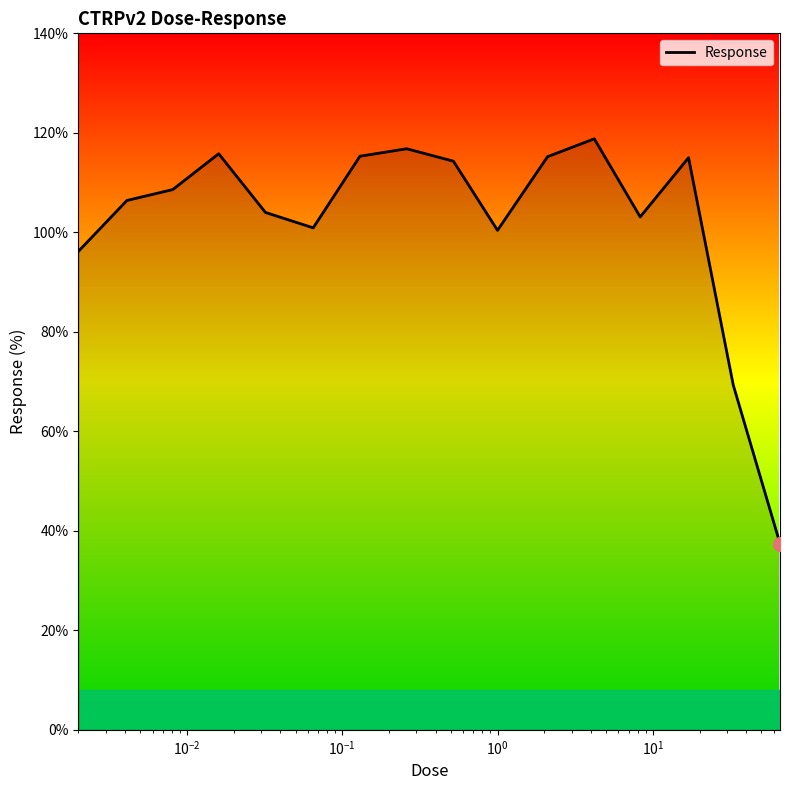

What is the greatest value displayed?

118.8